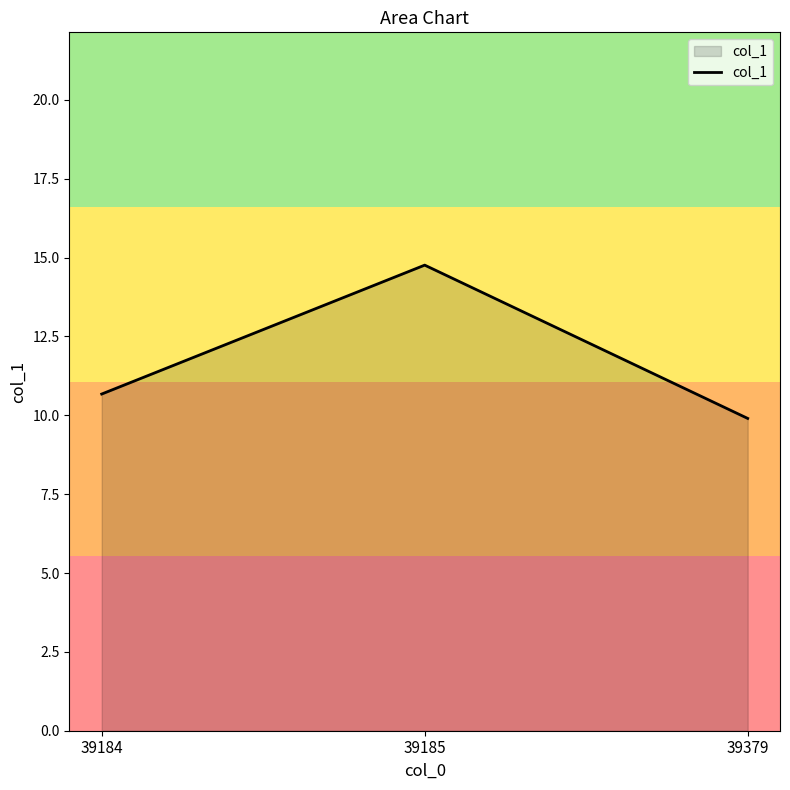

Which category has the lowest value across all series?

39379